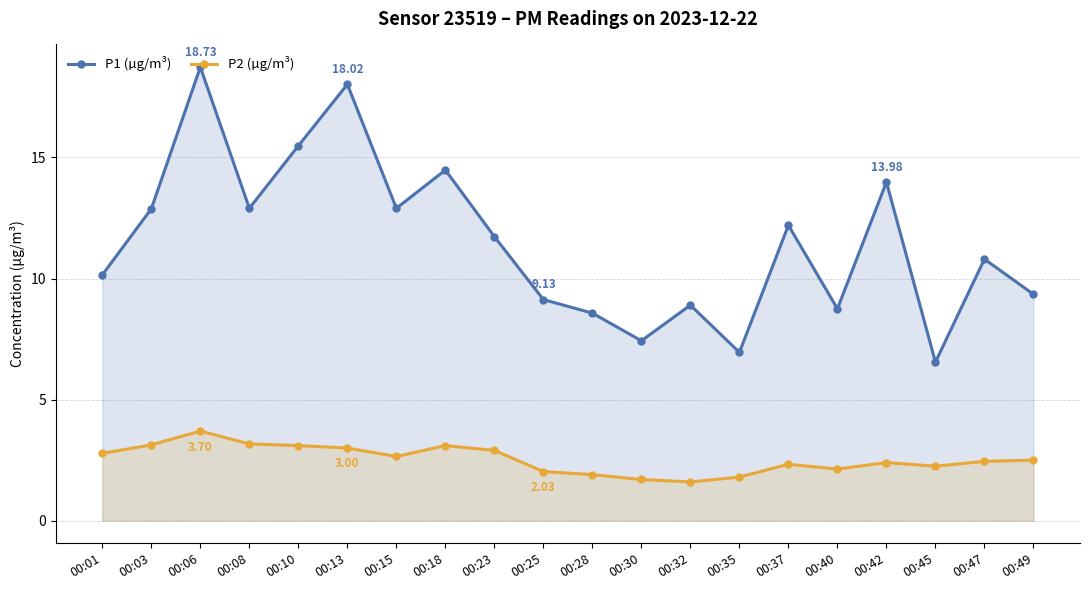

At how many categories does at least one series exceed 2?

20